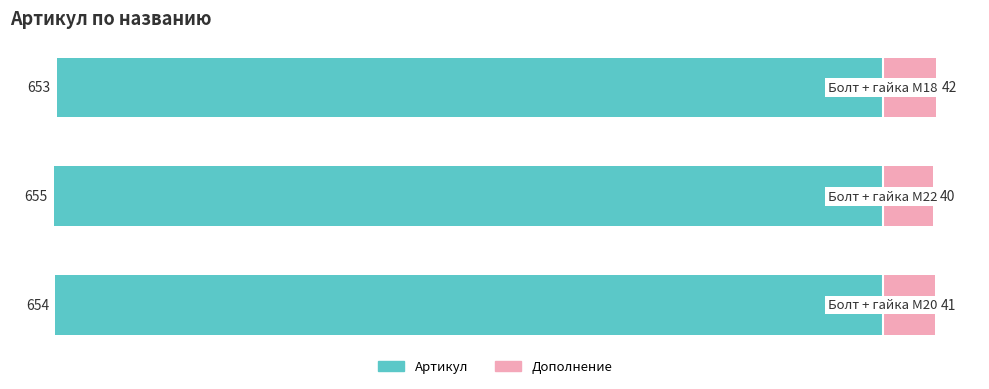

Are the bars grouped side by side (vs. stacked)?

No